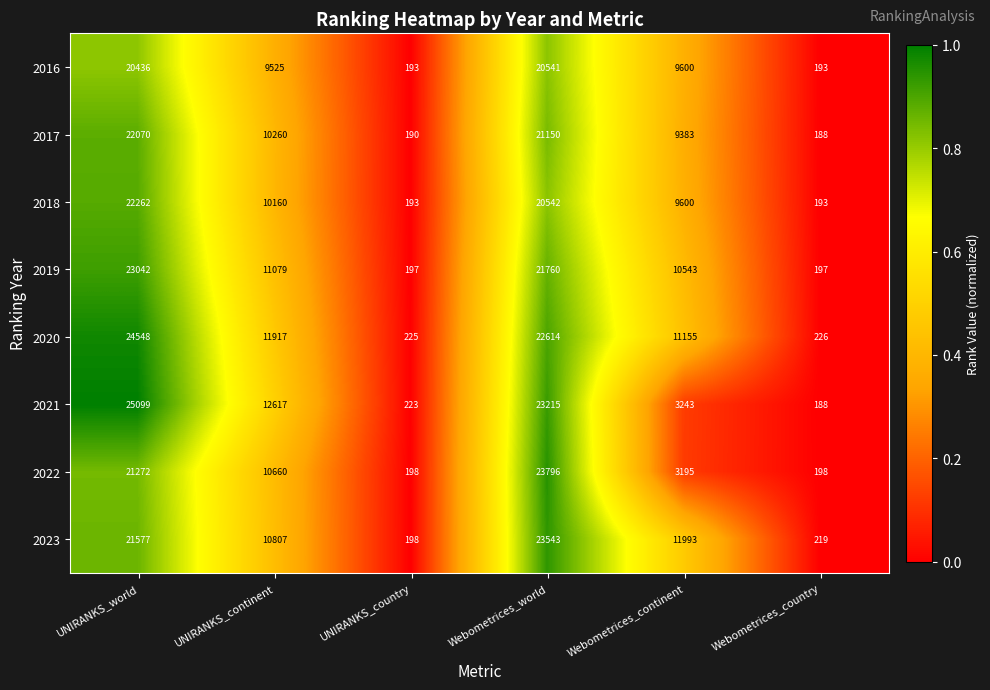

What is the difference between the 2022 values at Webometrices_world and Webometrices_continent?

20601